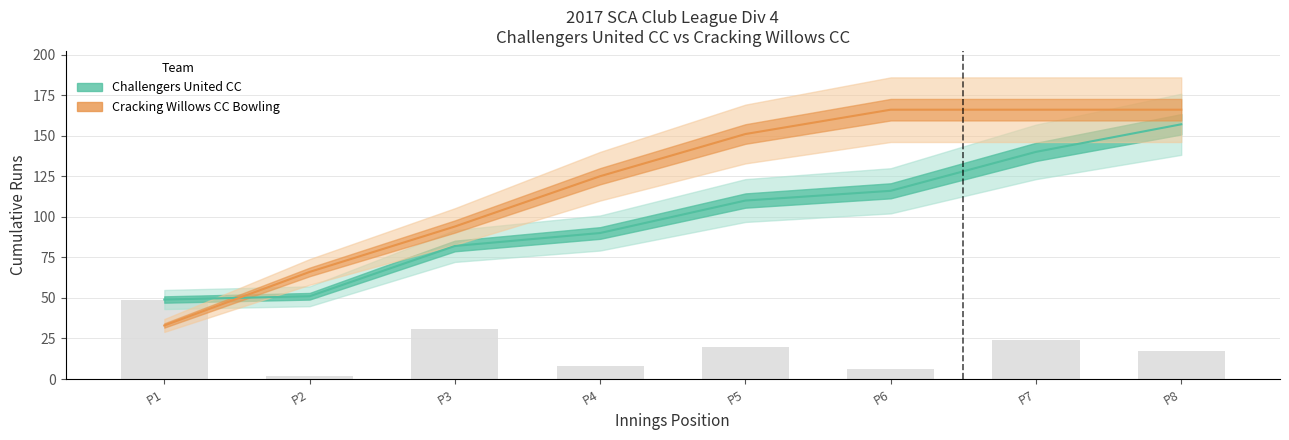

Reading left to right, extract all data points from this chart.

Challengers United CC (cumulative runs): 49	51	82	90	110	116	140	157
Cracking Willows CC Bowling (cumulative runs): 33	66	94	125	151	166	166	166